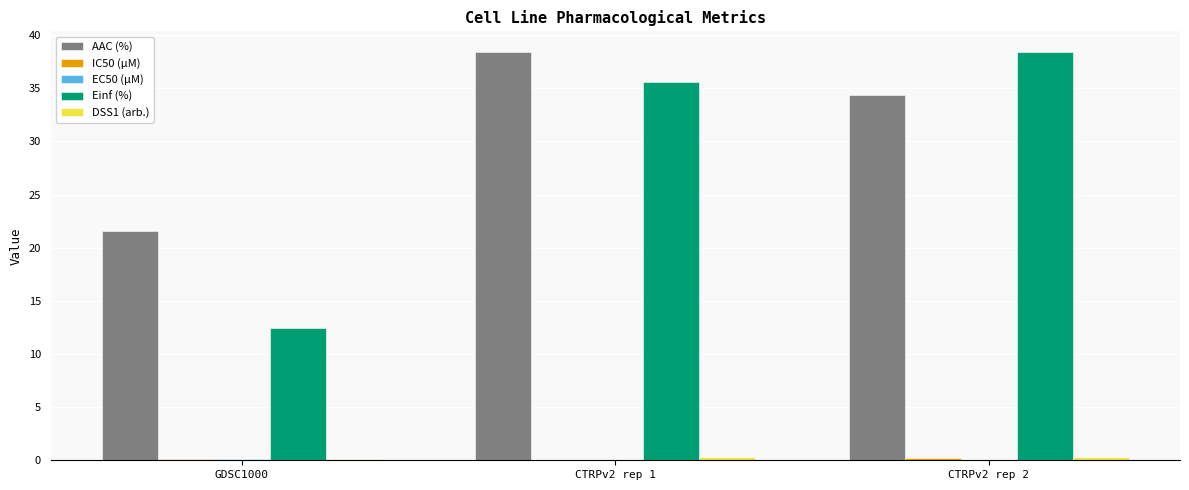

Between CTRPv2 rep 1 and CTRPv2 rep 2, which series saw the biggest shift?

AAC (%)